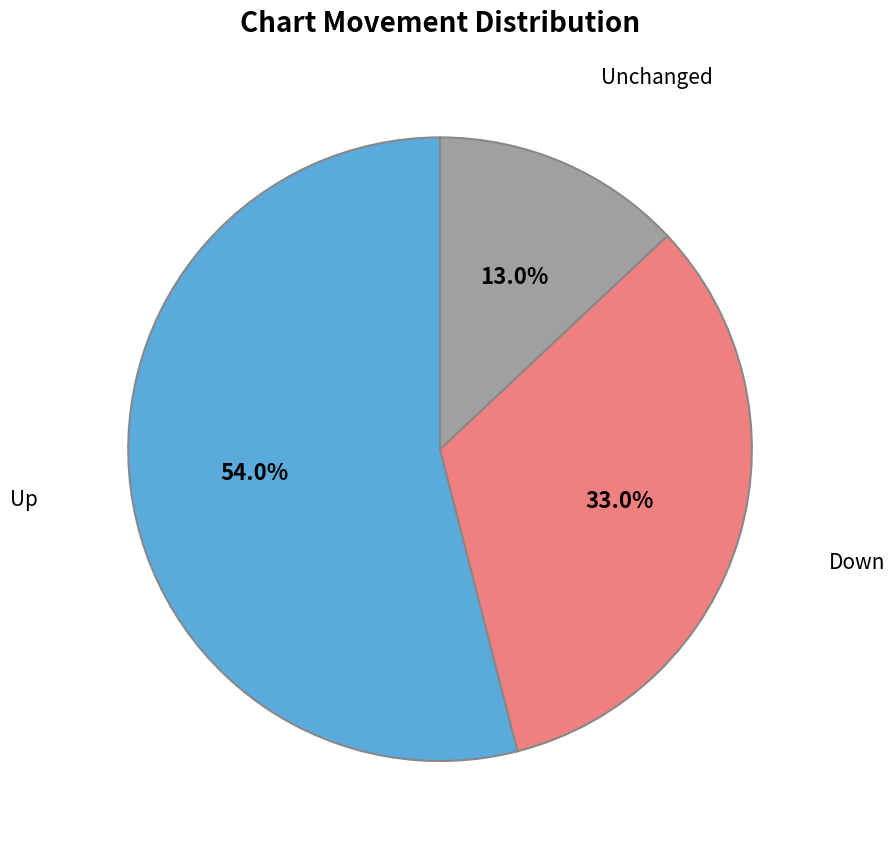

The - slice represents 13% of the pie. True or false?

True